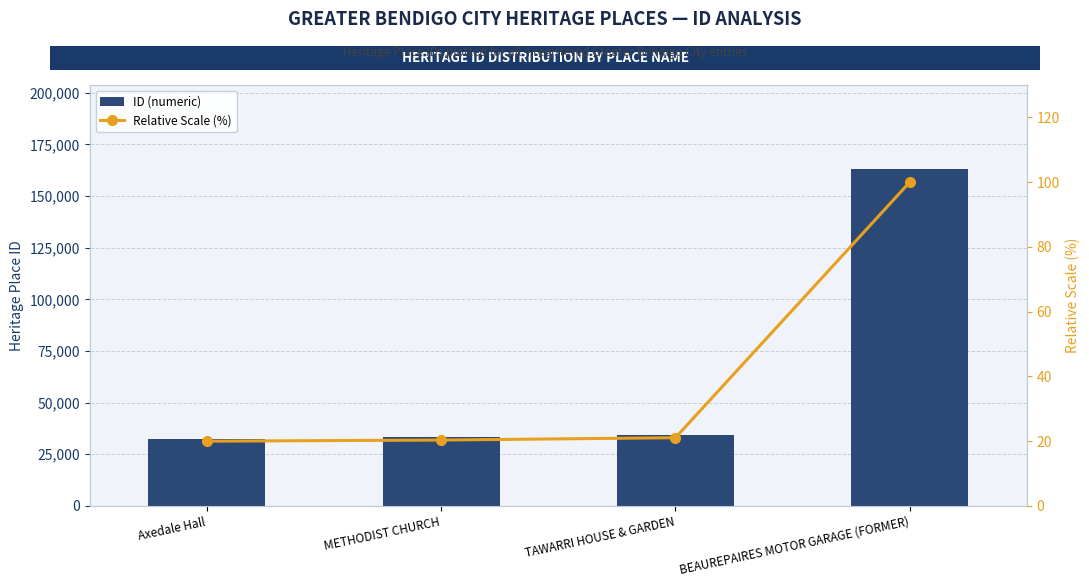

At which label does ID (numeric) reach its peak?

BEAUREPAIRES MOTOR GARAGE (FORMER)